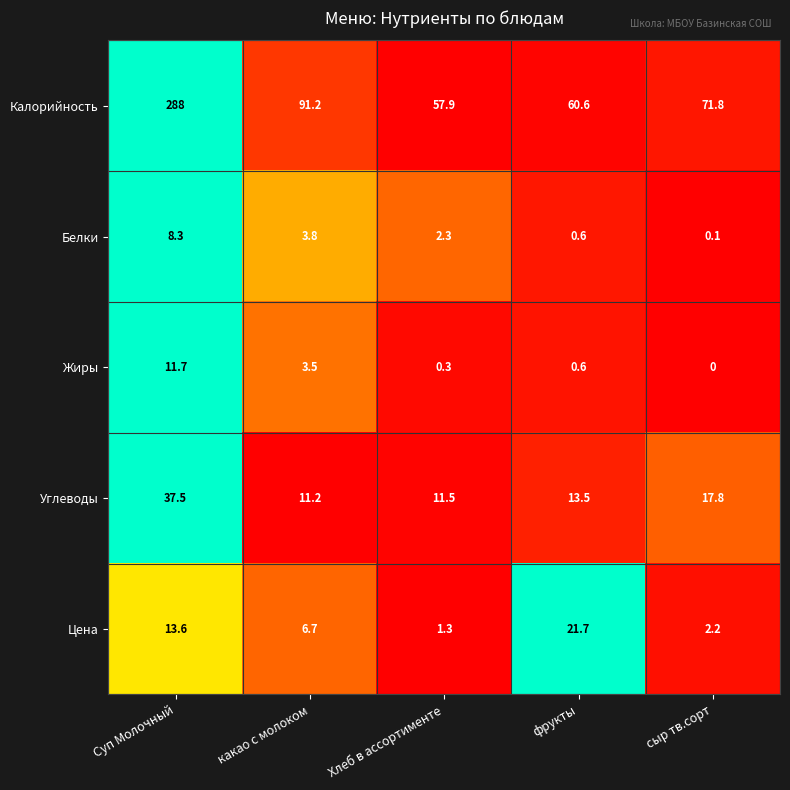

How many distinct data groups are displayed?

5